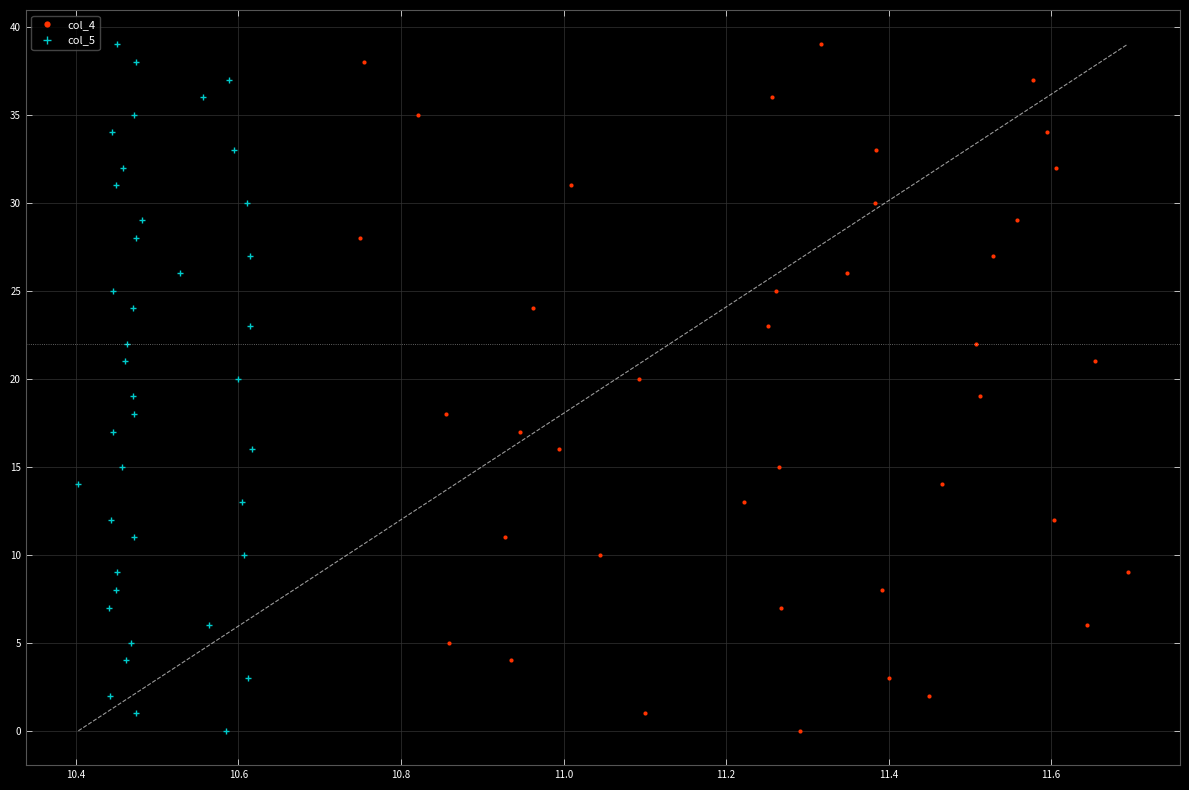

What are all the series names shown in the legend?

col_4, col_5